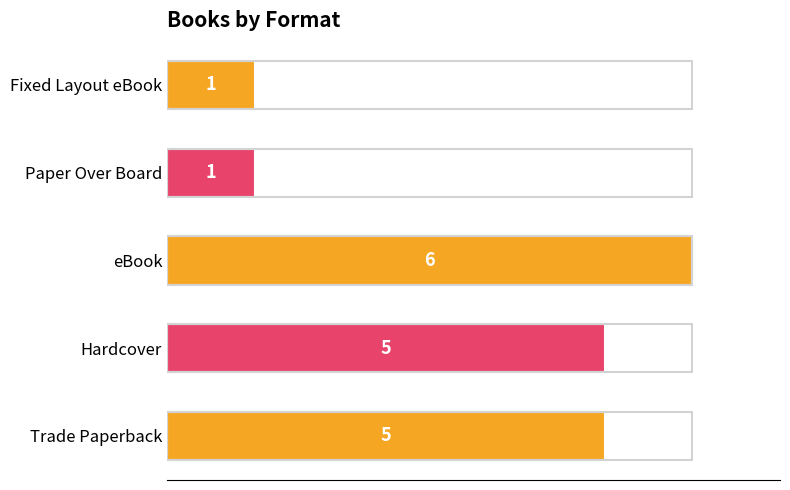

Are the bars horizontal?

Yes